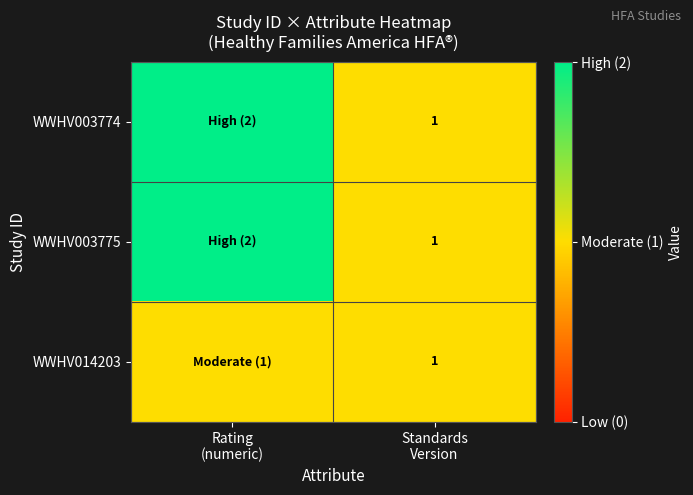

The value of WWHV003774 at Rating (numeric) is 3. True or false?

False